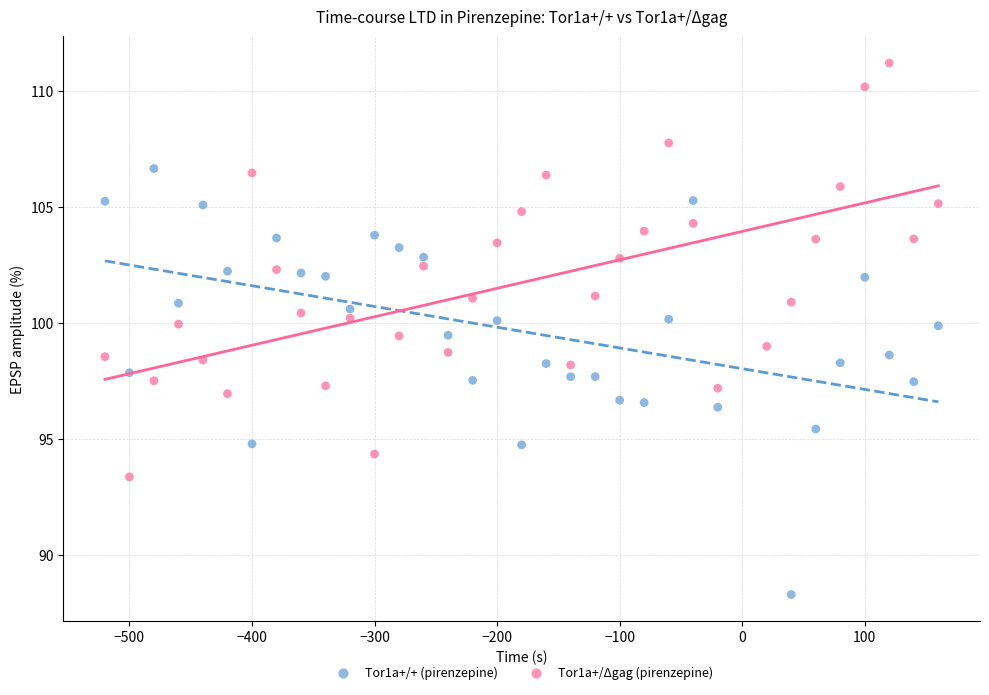

Which series reaches the maximum Y coordinate?

Tor1a+/Δgag (pirenzepine)